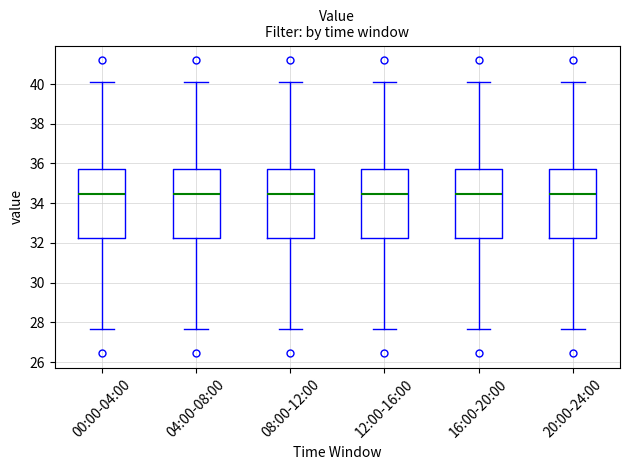

Reading left to right, read every box against the y-axis: the position of its median line, the range the box covers, and the ends of its whiskers. The values are not printed on the chart, so give them approximately, as read against the axis.

00:00-04:00: median 34.4, box 32.2 to 35.8, whiskers 27.6 to 40.2
04:00-08:00: median 34.4, box 32.2 to 35.8, whiskers 27.6 to 40.2
08:00-12:00: median 34.4, box 32.2 to 35.8, whiskers 27.6 to 40.2
12:00-16:00: median 34.4, box 32.2 to 35.8, whiskers 27.6 to 40.2
16:00-20:00: median 34.4, box 32.2 to 35.8, whiskers 27.6 to 40.2
20:00-24:00: median 34.4, box 32.2 to 35.8, whiskers 27.6 to 40.2